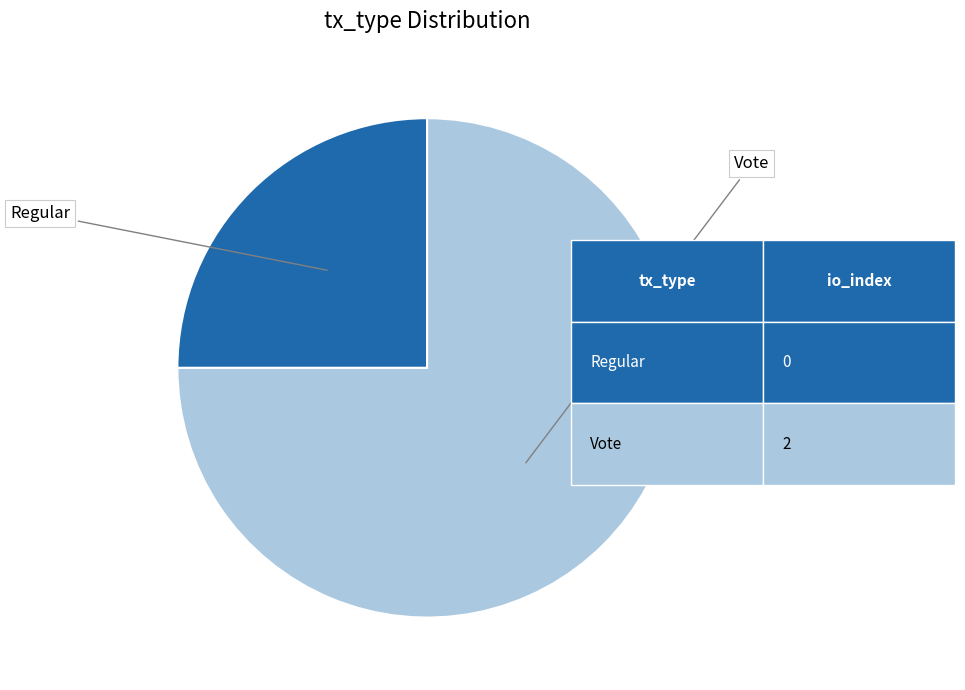

Is there a majority slice in this chart?

Yes